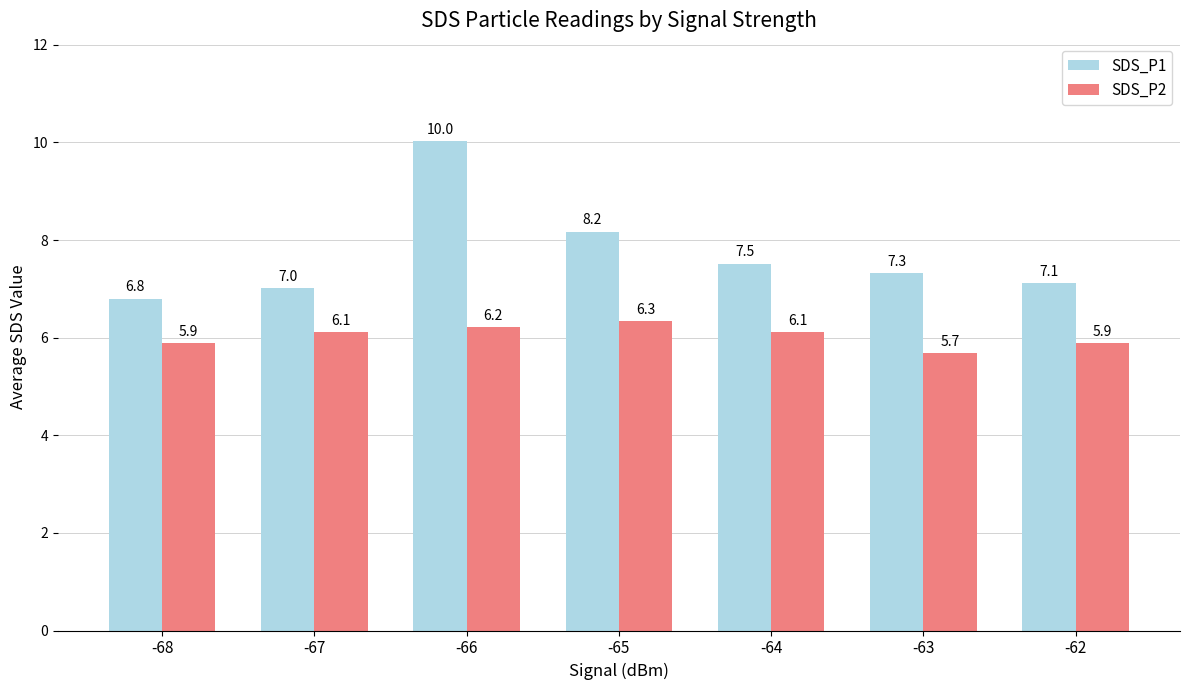

What is the difference between the SDS_P1 values at -63 and -66?

2.7